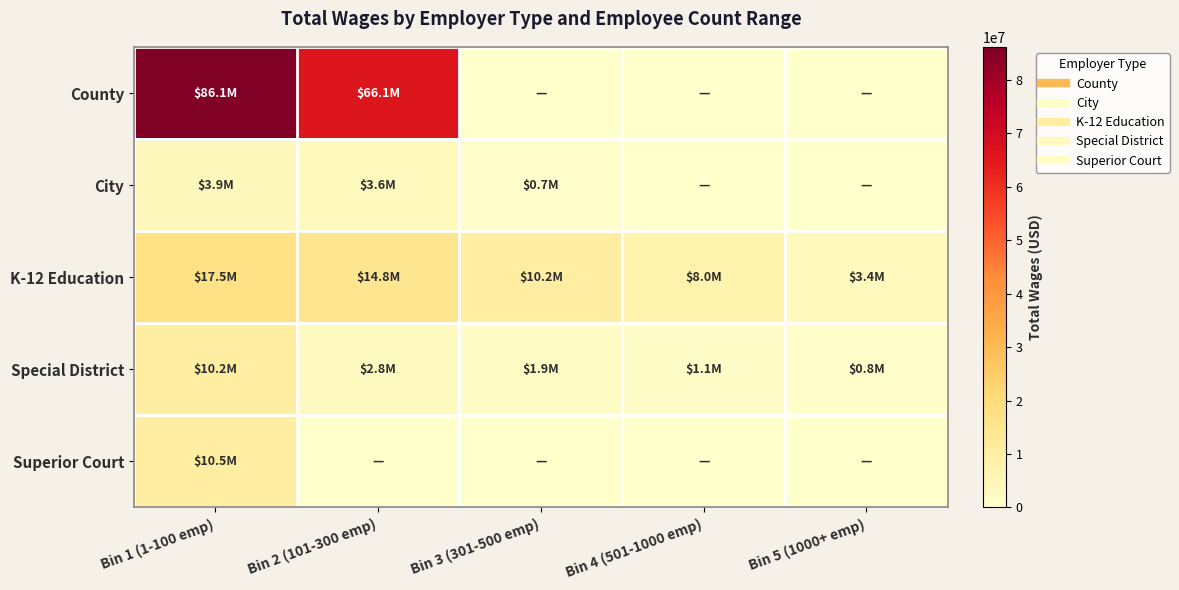

Count the number of data series in this chart.

5